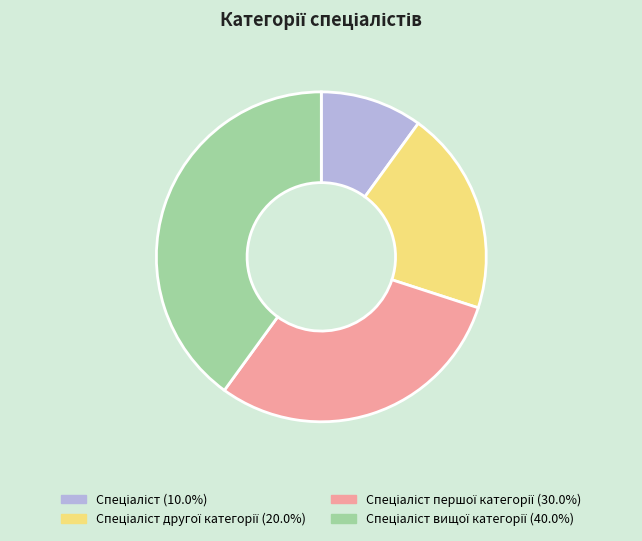

Does any single category account for the majority?

No